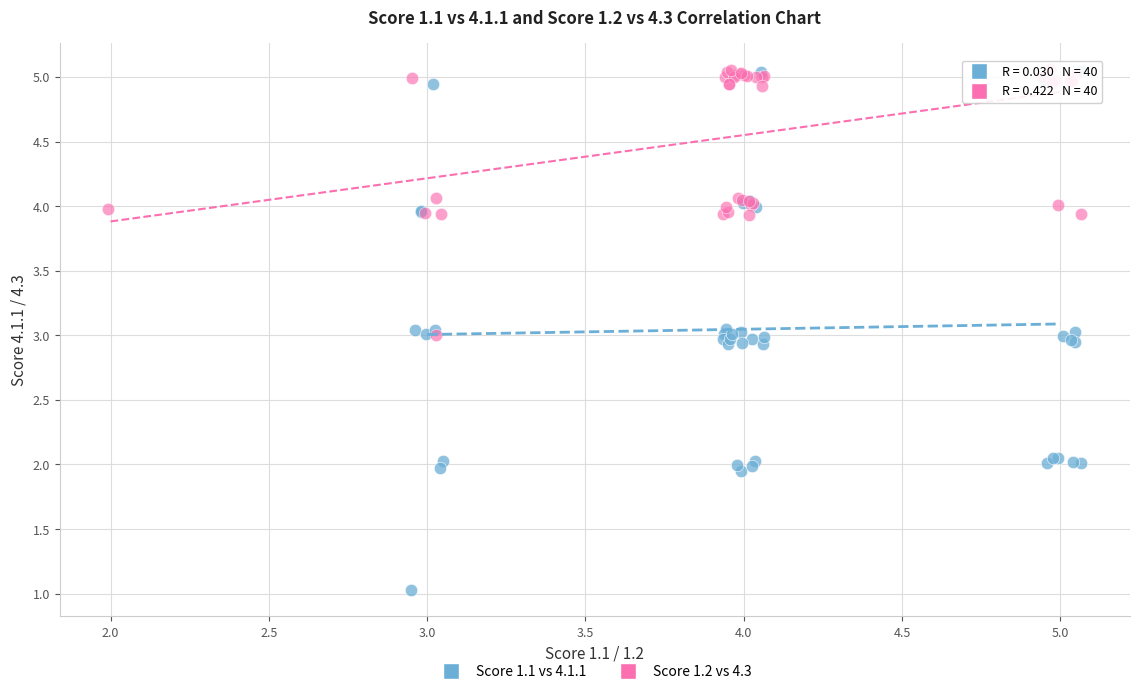

Which series reaches the minimum Y coordinate?

Score 1.1 vs 4.1.1